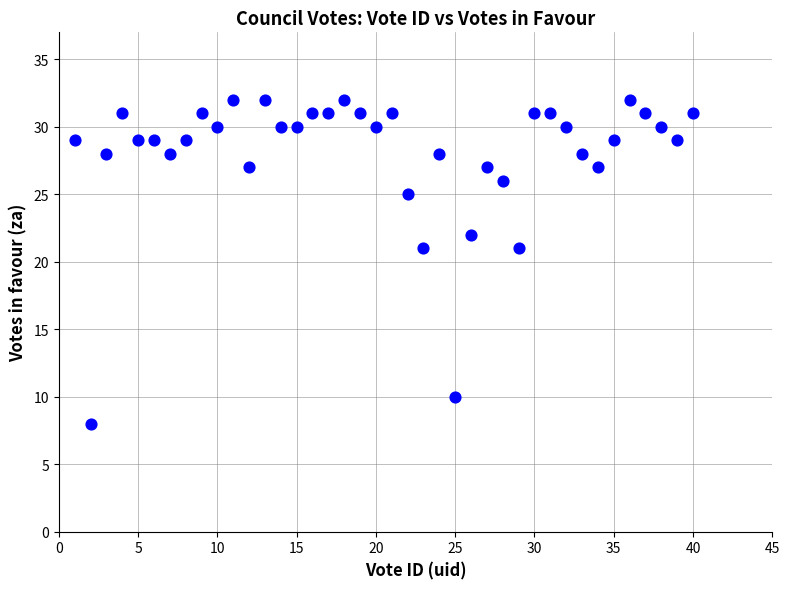

What is the range of X values (max minus min)?

39